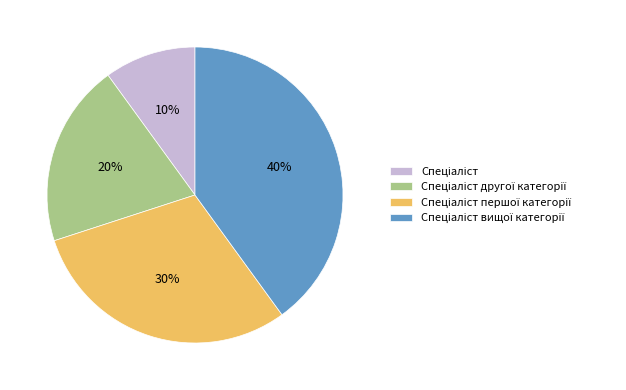

To the nearest percent, what is the difference between the largest and smallest slice percentages?

30%